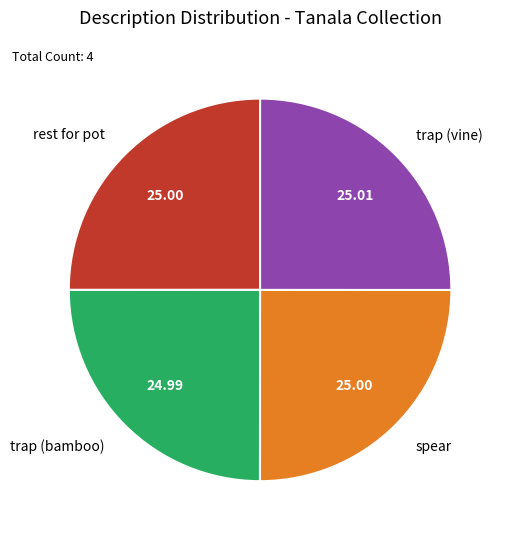

How many segments does this pie chart have?

4